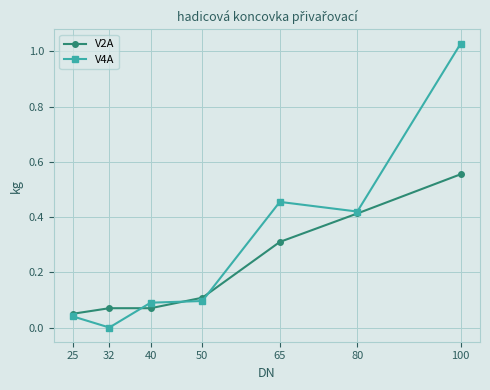

True or false: V4A has more than 2 points higher than both neighbors.

False